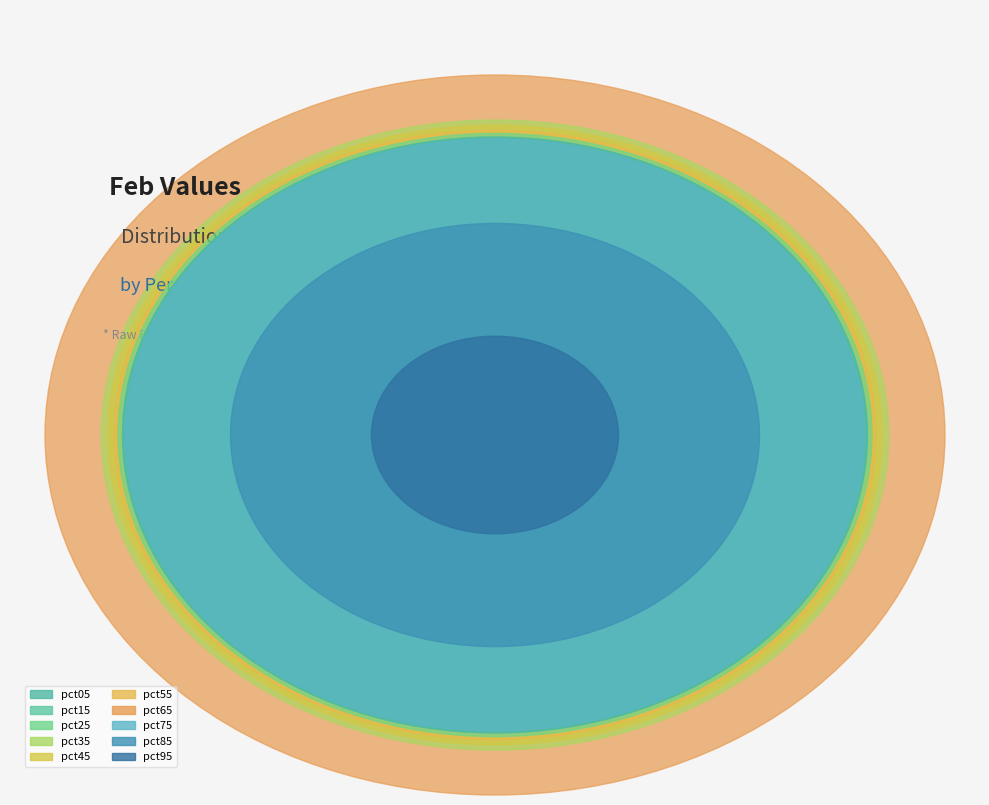

What is the smallest slice in the pie chart?

pct95